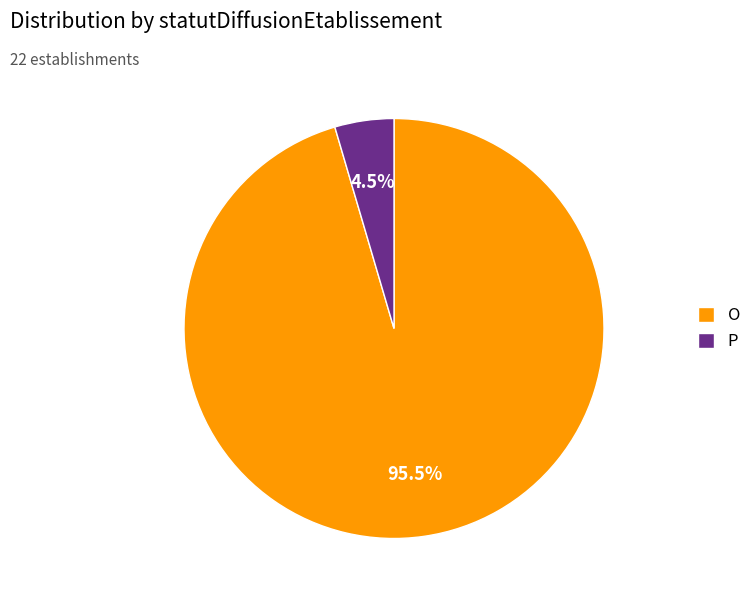

Which slice is the largest?

O